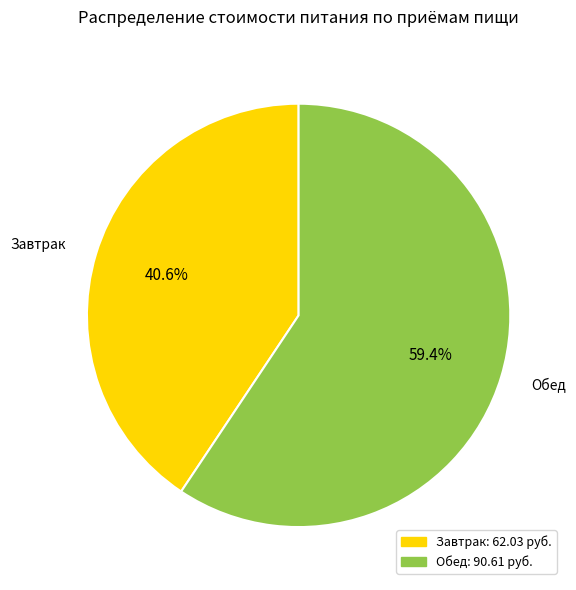

Rank the categories by value from highest to lowest.

Обед, Завтрак